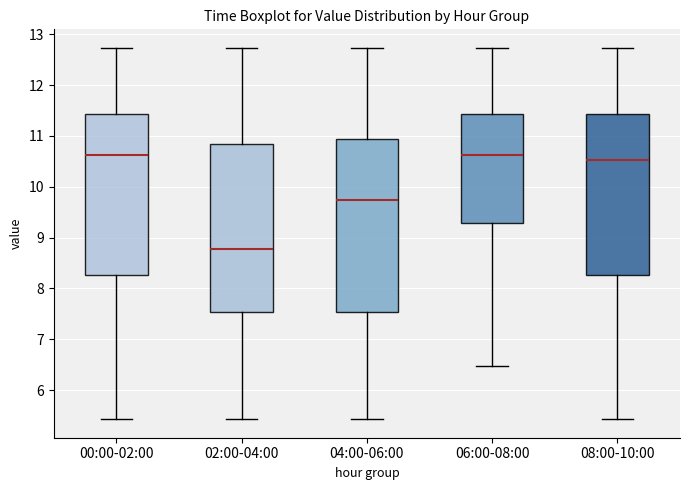

Comparing the boxes themselves (not the whiskers), which one is the tallest?

04:00-06:00